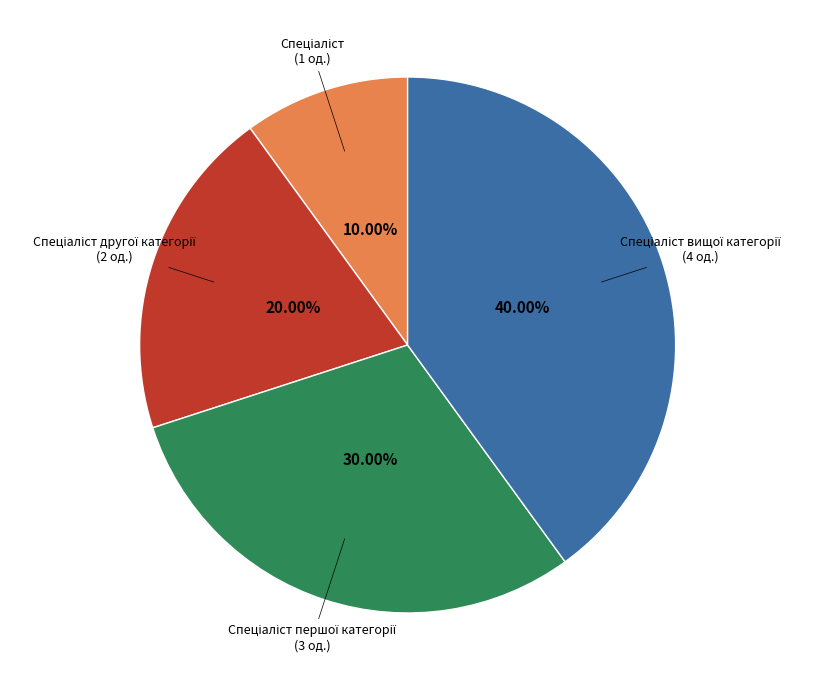

Does any single category account for the majority?

No